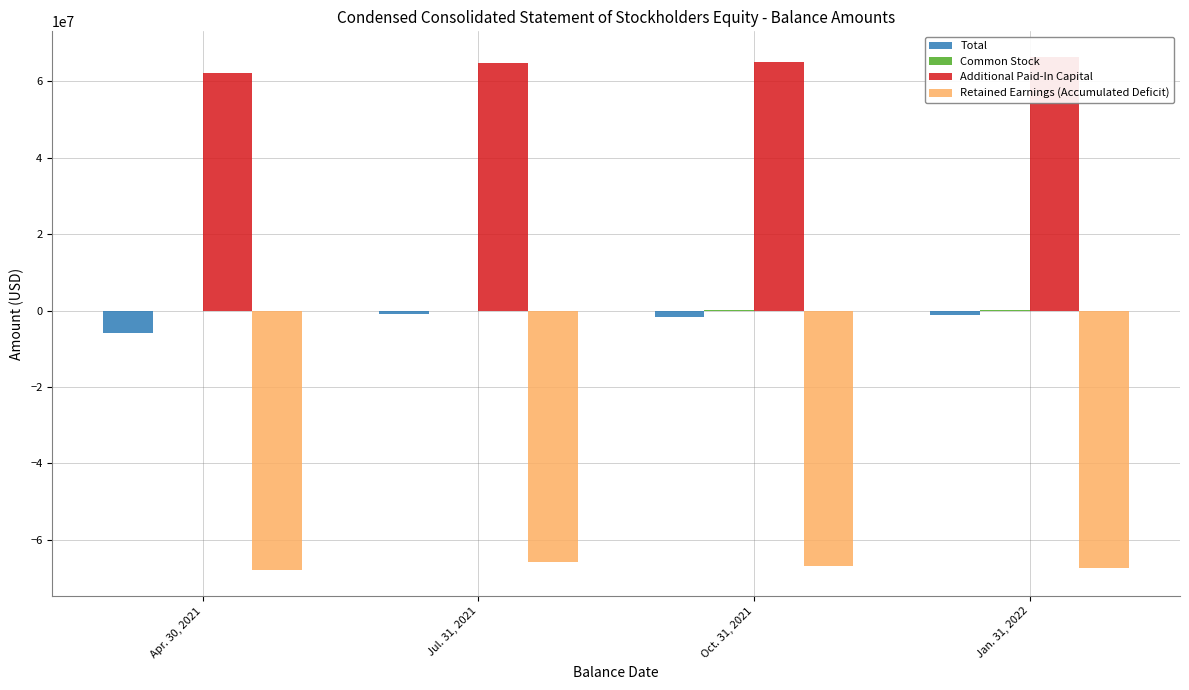

What is the sum of all Common Stock values?

43868